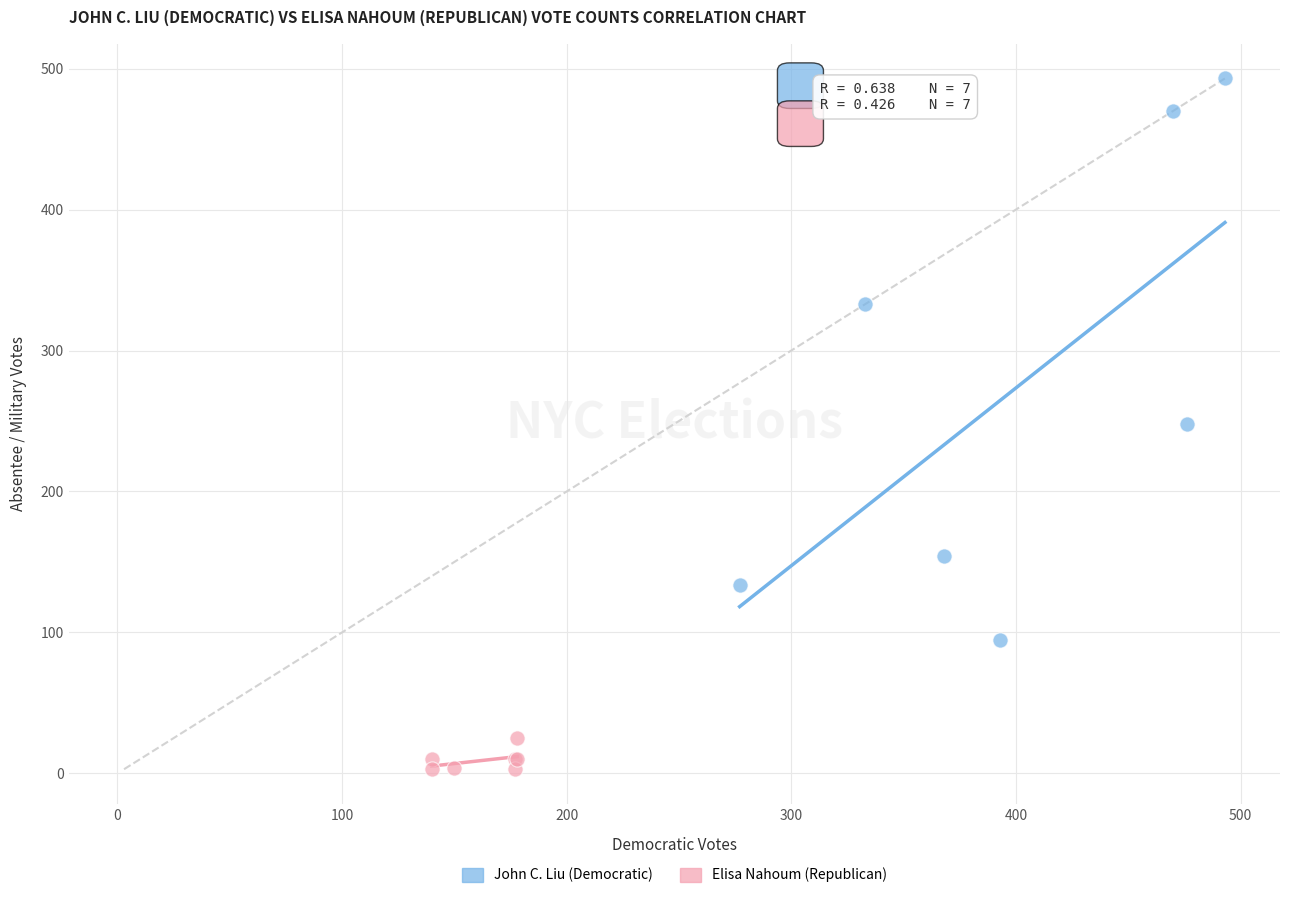

What are all the series names shown in the legend?

John C. Liu (Democratic), Elisa Nahoum (Republican)